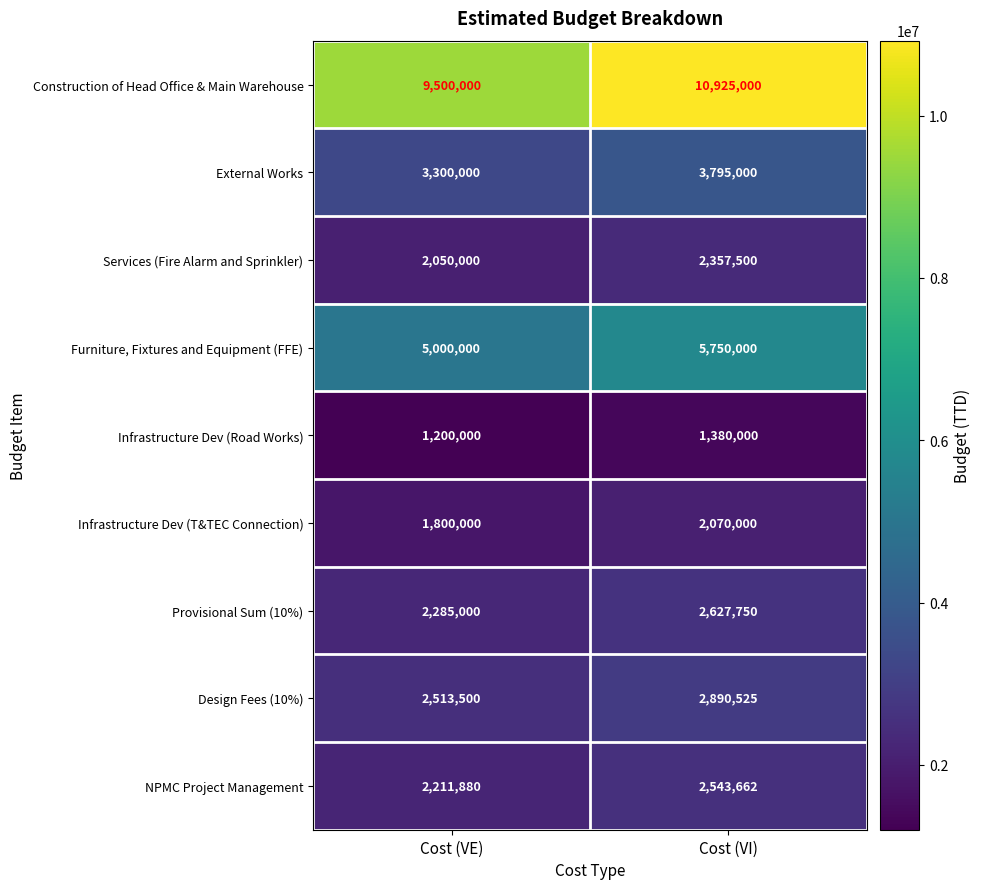

Is it true that Infrastructure Dev (T&TEC Connection) equals 2070000 at Cost (VI)?

True